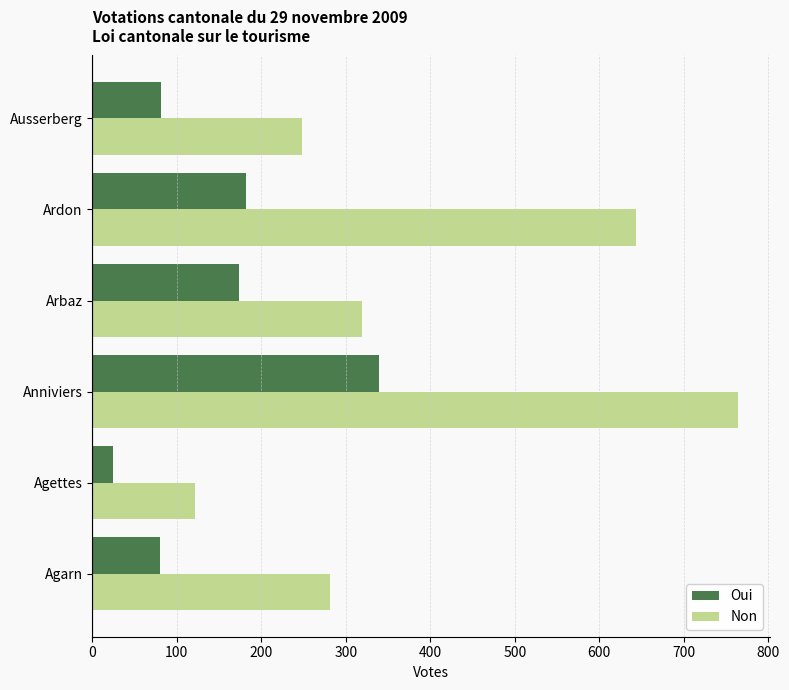

What is the difference between the maximum and minimum values in the Non series?

642